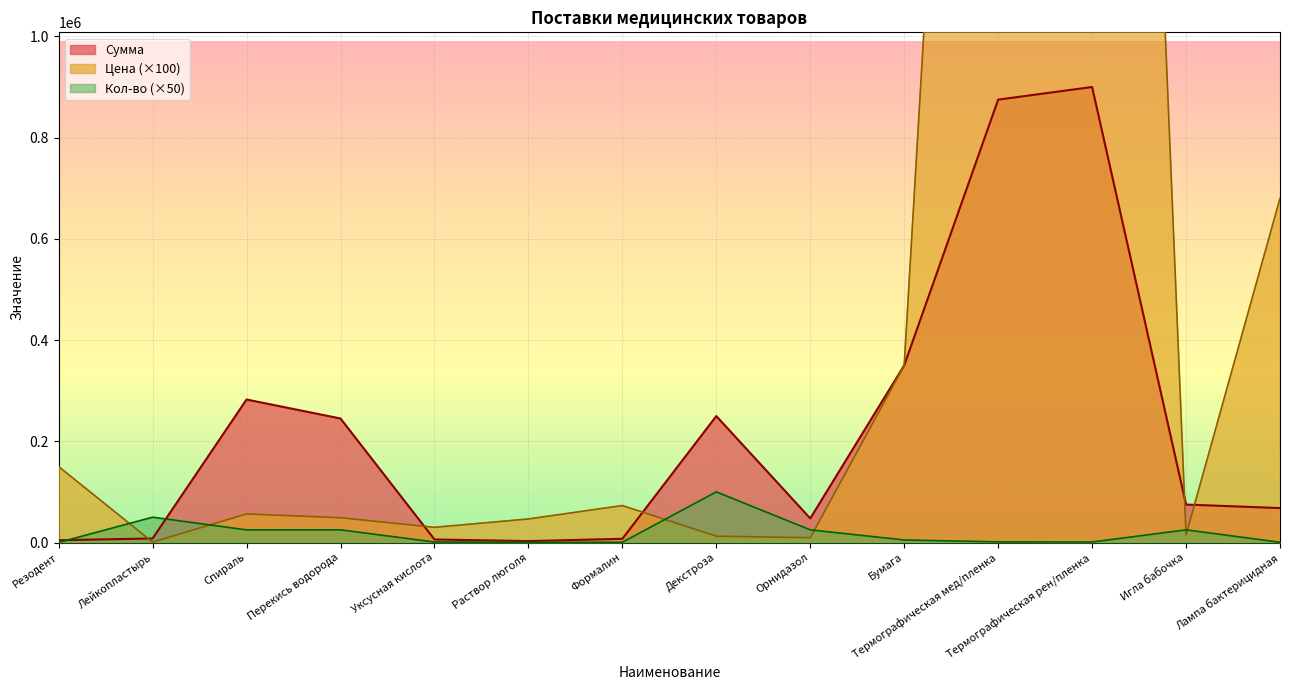

Where do Цена and Сумма first cross each other?

Резодент and Лейкопластырь